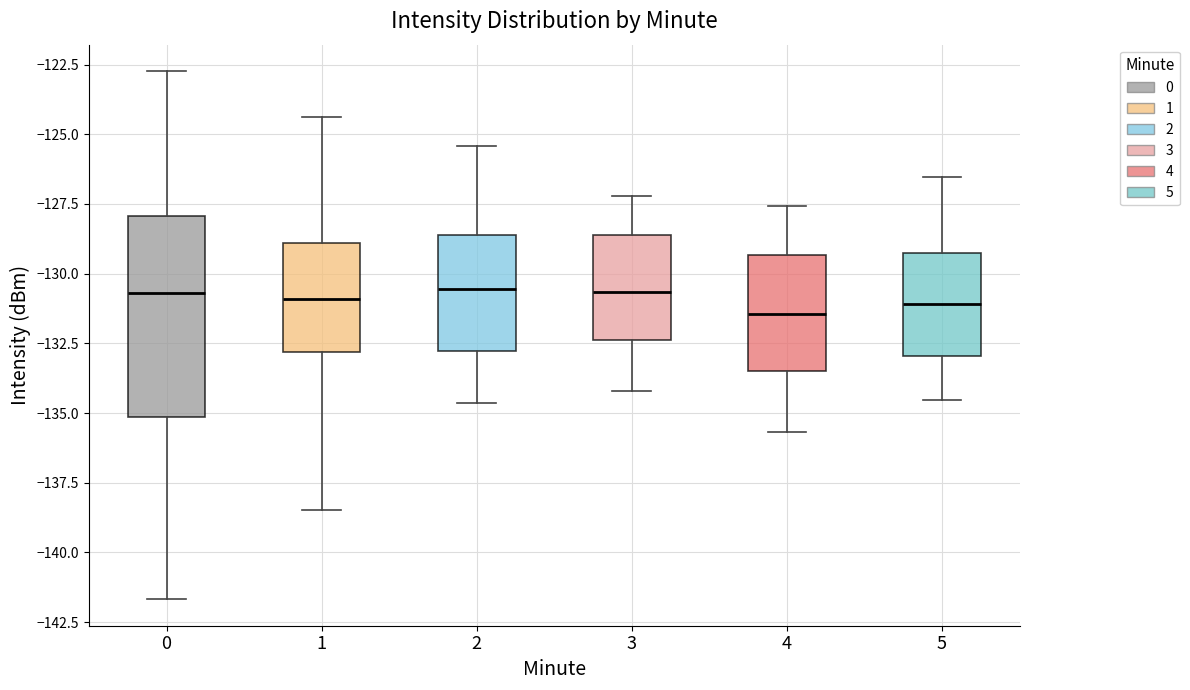

Where does the upper whisker of the box at x = 4 end on the y-axis? The values are not printed on the chart, so give them approximately, as read against the axis.

-127.5